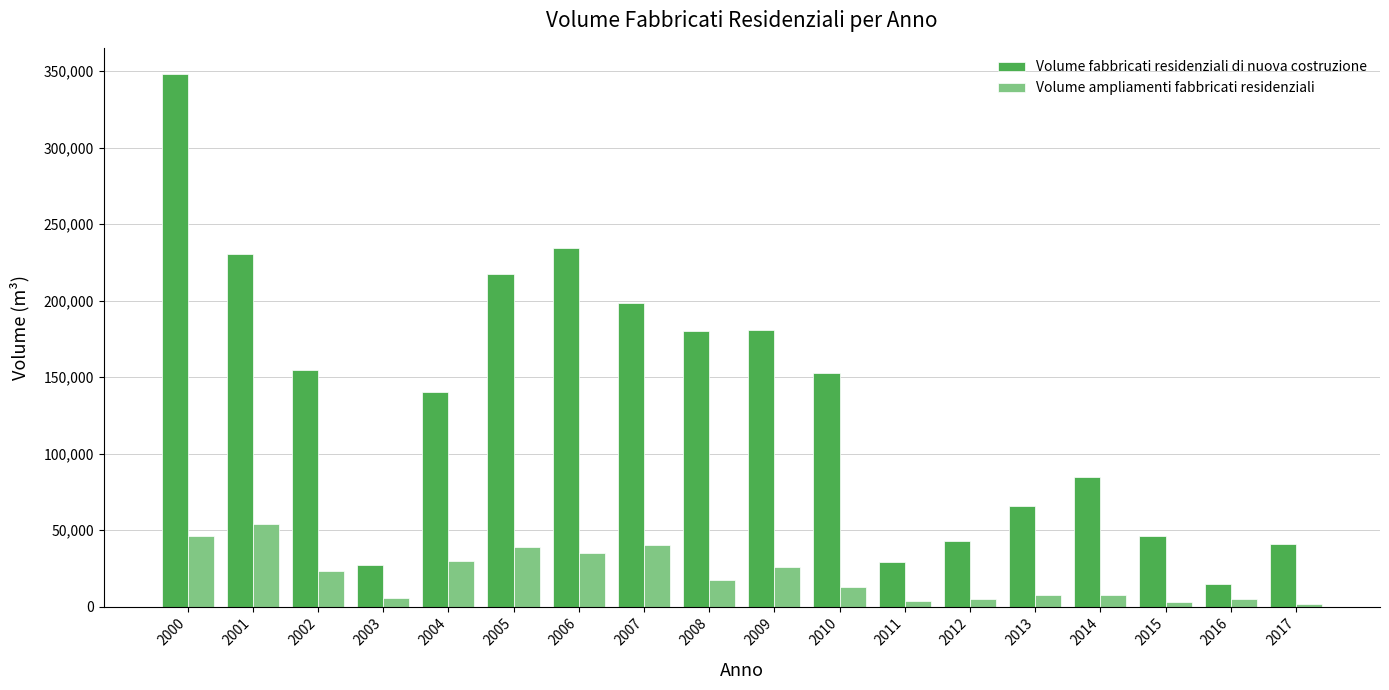

Which series has the largest total across all categories?

Volume fabbricati residenziali di nuova costruzione